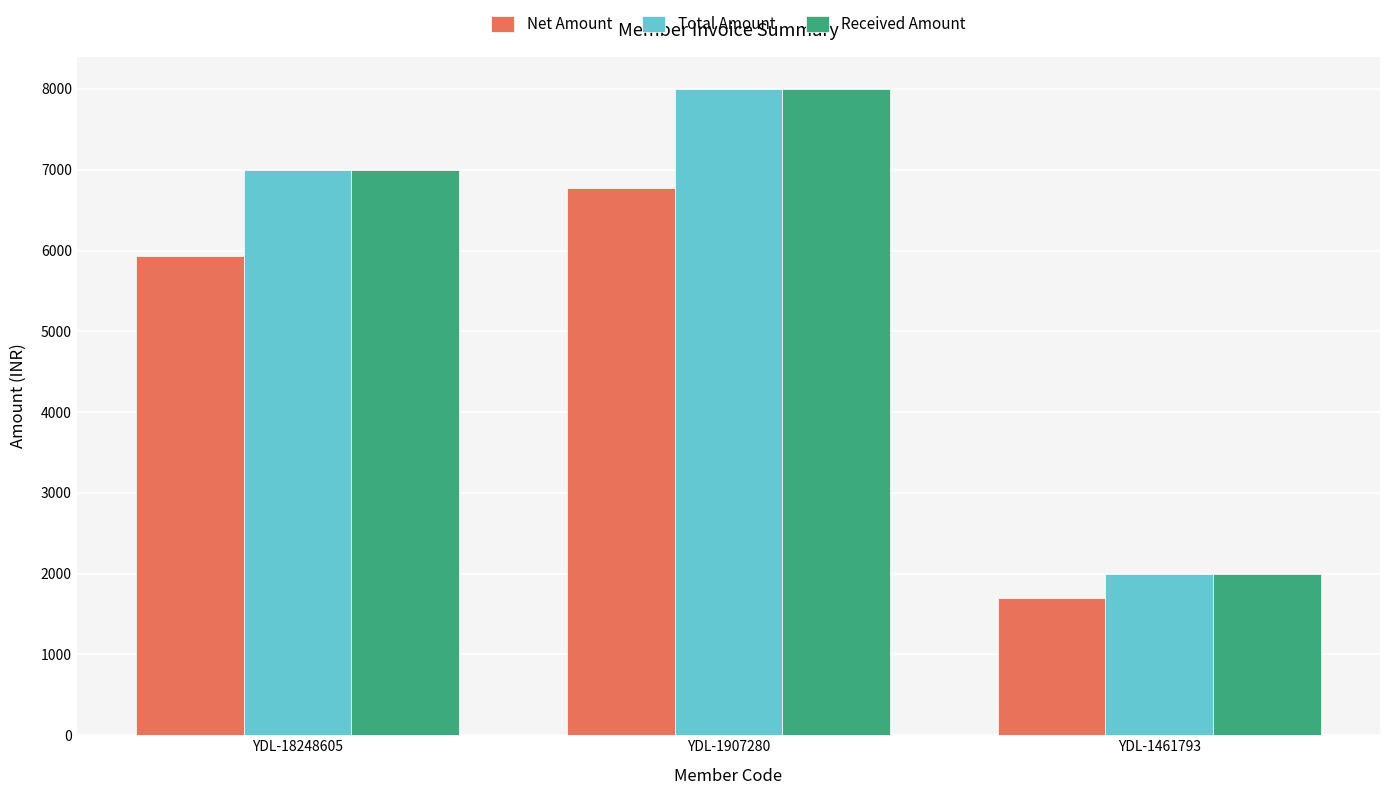

What is the difference between the Net Amount values at YDL-18248605 and YDL-1907280?

847.5